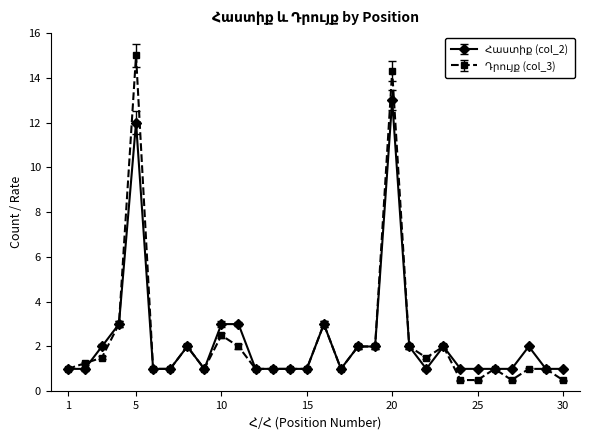

What is the greatest value displayed?

15.0